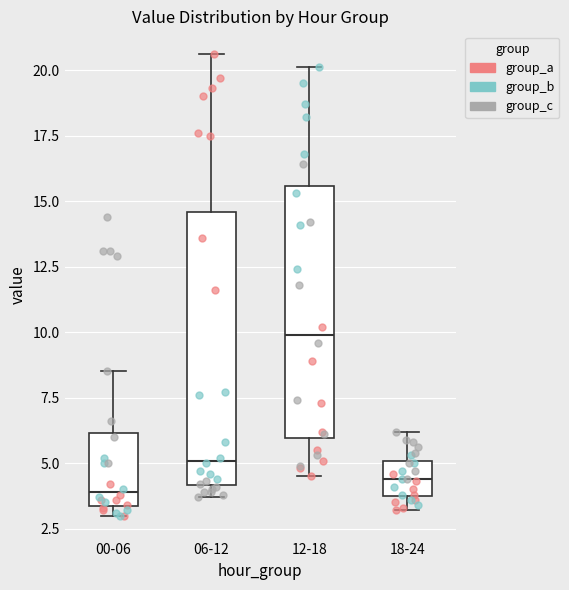

Reading left to right, transcribe this box plot: for each box, give where its median line is, the range the box spans, and where its two whiskers end, as read against the y-axis. The values are not printed on the chart, so give them approximately, as read against the axis.

00-06: median 4.0, box 3.5 to 6.0, whiskers 3.0 to 8.5
06-12: median 5.0, box 4.0 to 14.5, whiskers 3.5 to 20.5
12-18: median 10.0, box 6.0 to 15.5, whiskers 4.5 to 20.0
18-24: median 4.5, box 4.0 to 5.0, whiskers 3.0 to 6.0